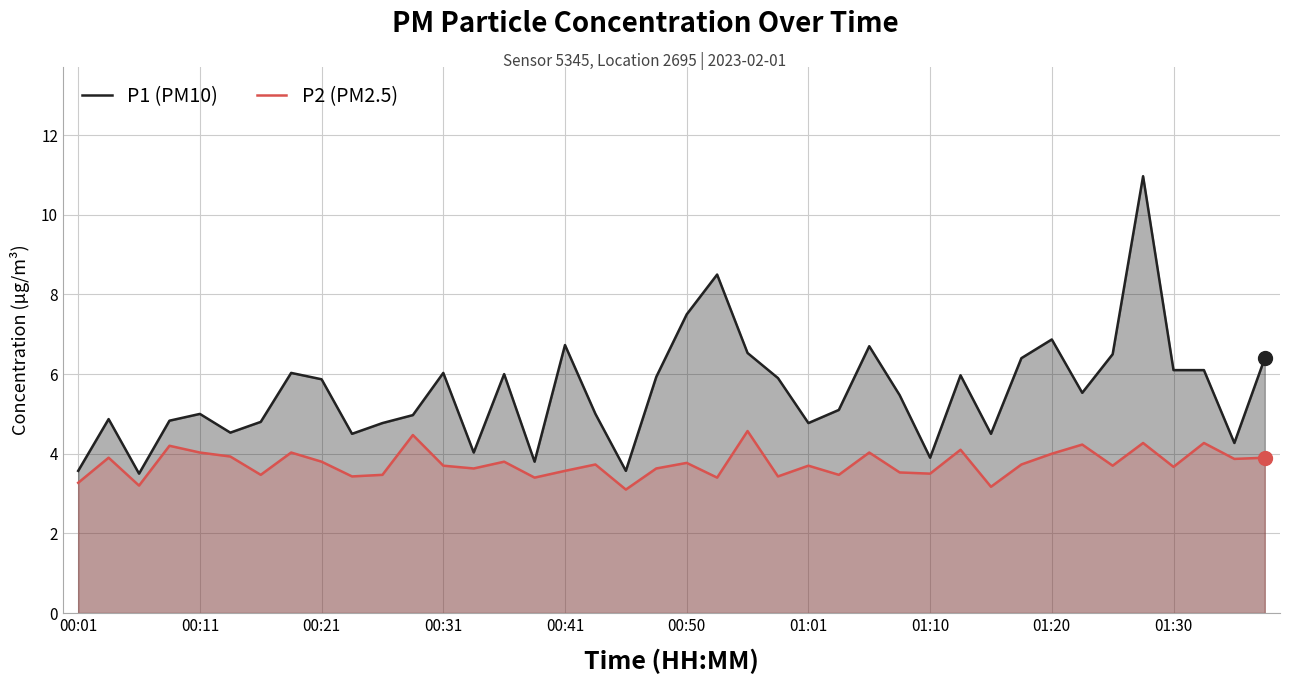

At which category is the sum across all series the highest?

35